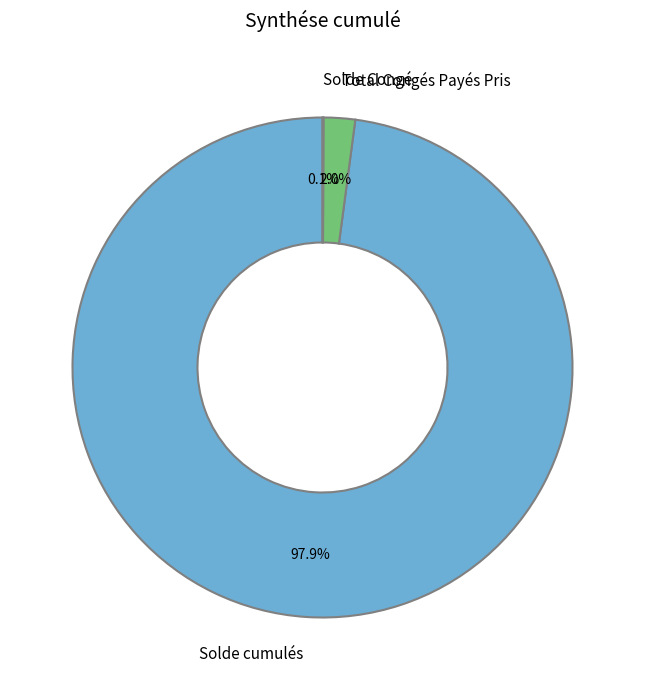

What percentage is the Total Congés Payés Pris slice, to the nearest percent?

2%